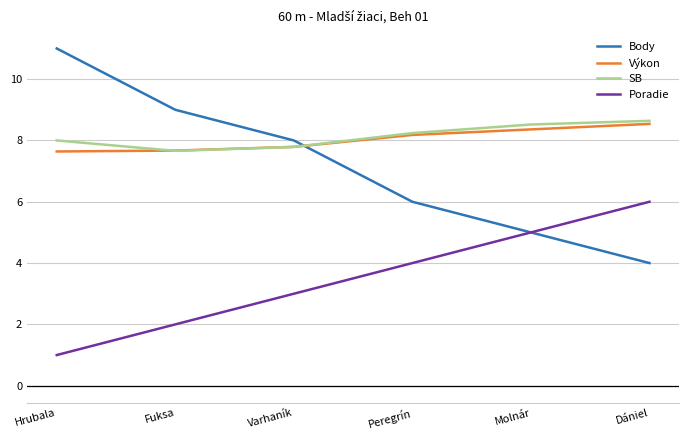

True or false: Poradie and Výkon cross at least once.

False